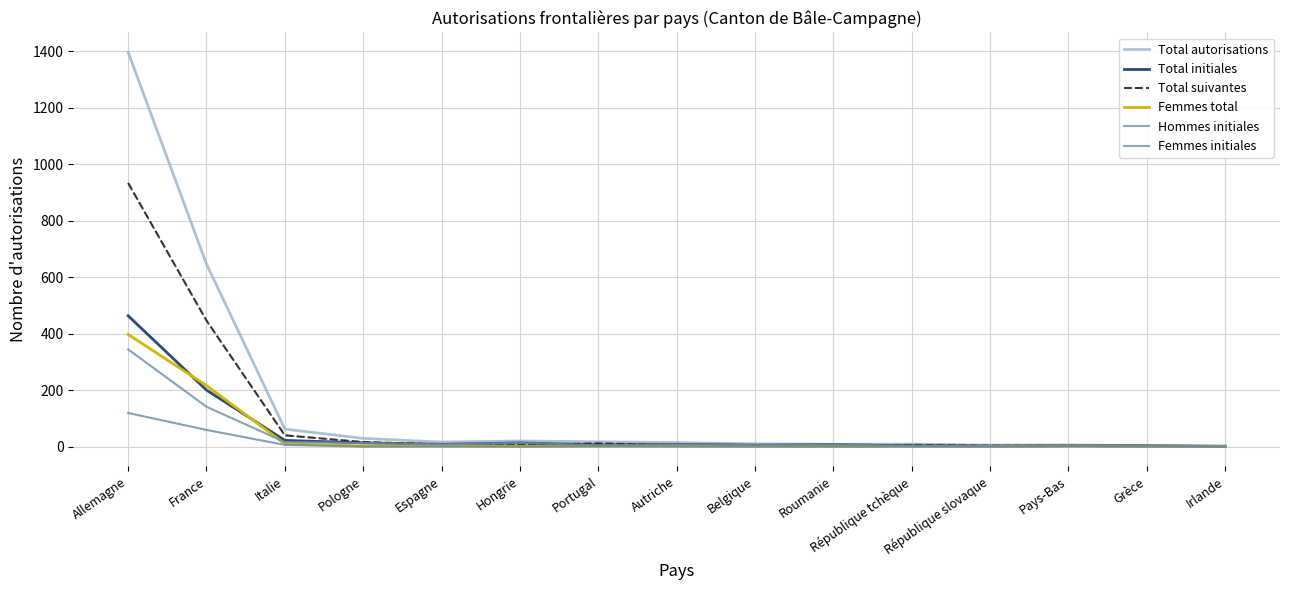

Does the chart have visible grid lines?

Yes